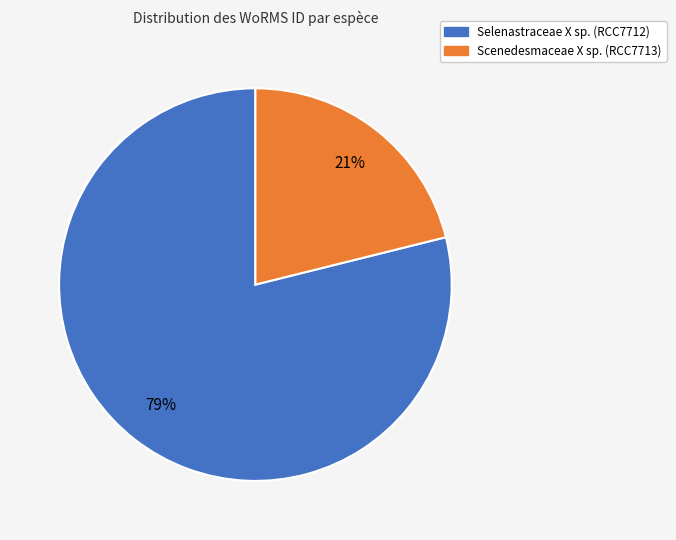

Rank the categories by value from lowest to highest.

Scenedesmaceae X sp., Selenastraceae X sp.